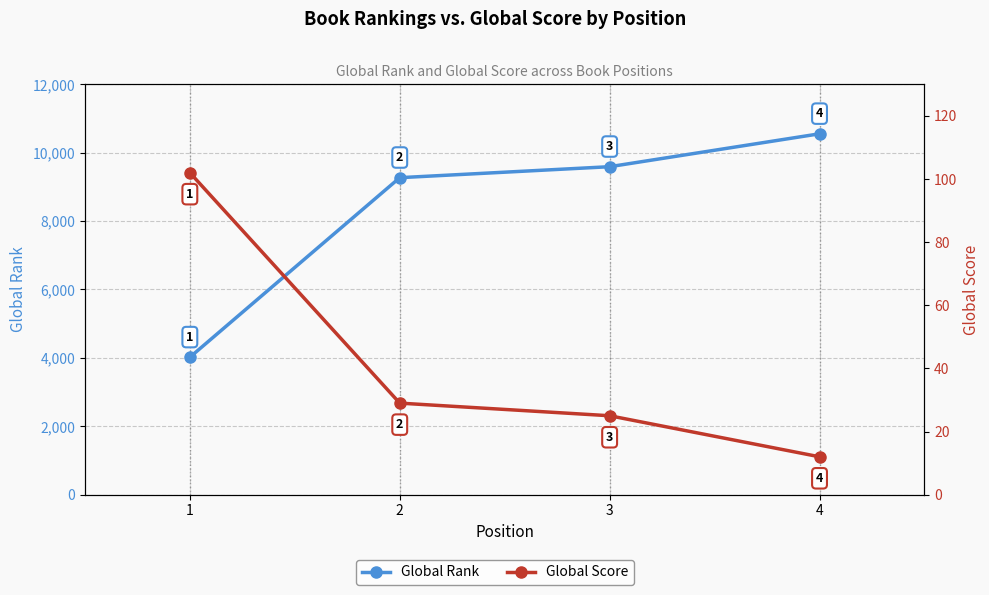

Which series has the largest range (max minus min)?

Global Rank